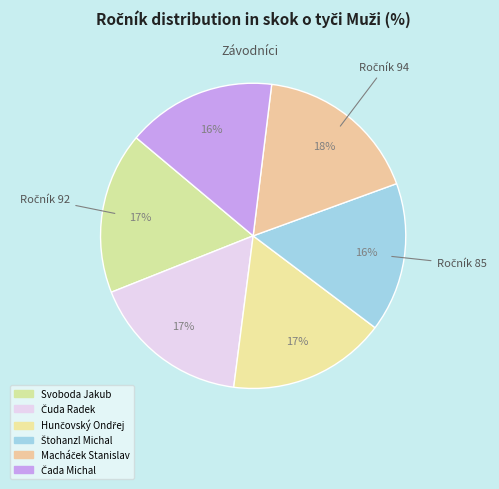

Between Štohanzl Michal and Čuda Radek, which is larger?

Čuda Radek